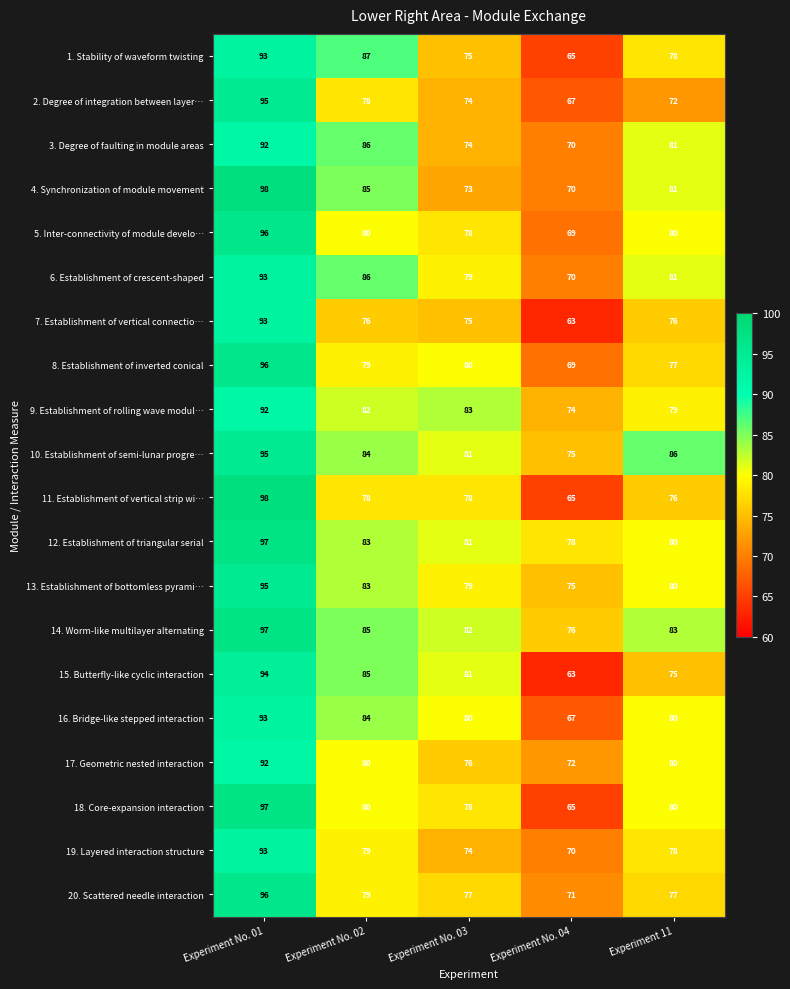

The value of 13. Establishment of bottomless pyrami… at Experiment No. 01 is 22. True or false?

False